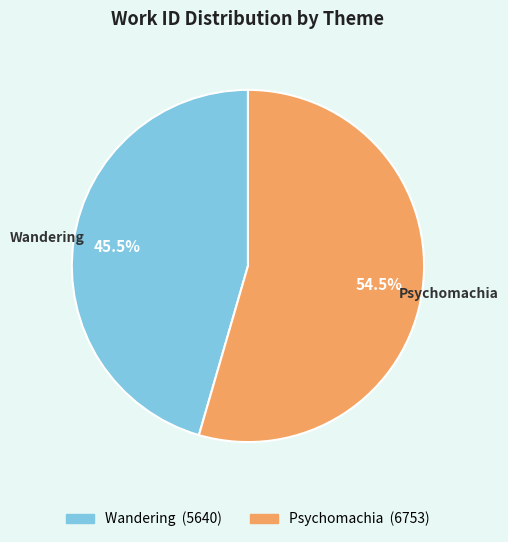

To the nearest percent, what is the combined percentage of Wandering and Psychomachia?

100%